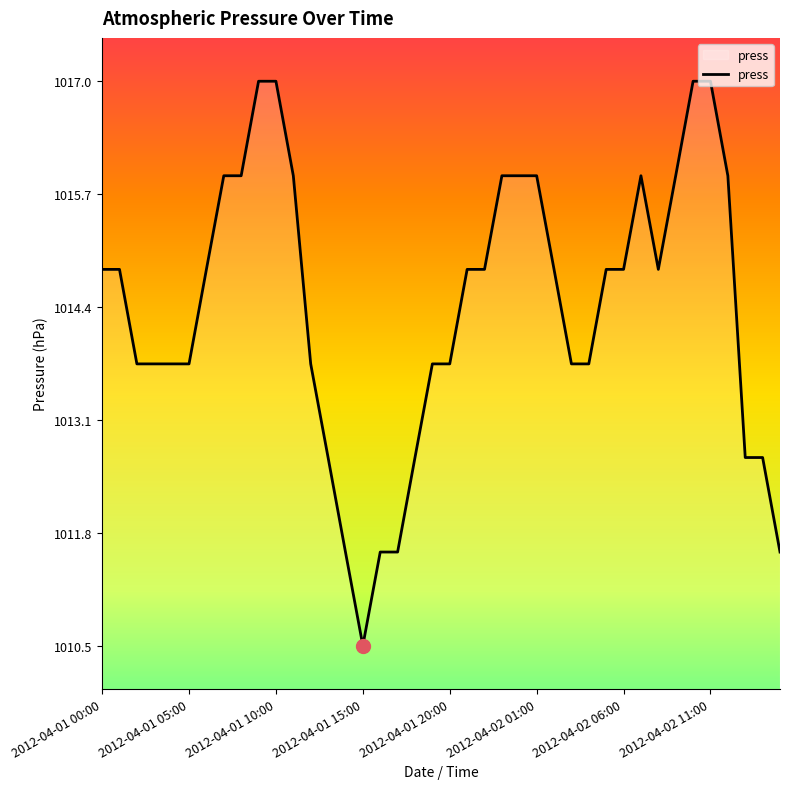

What is the difference between the maximum and minimum values?

6.5